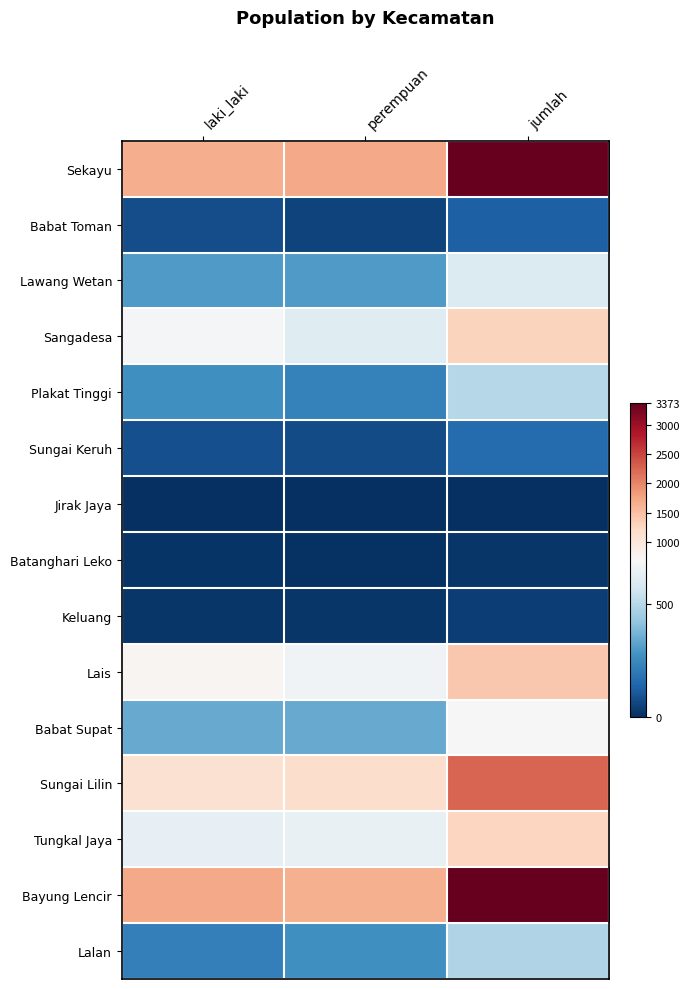

Reading left to right, list all the values displayed in this chart.

Sekayu: laki_laki=1673	perempuan=1700	jumlah=3373
Babat Toman: laki_laki=77	perempuan=51	jumlah=128
Lawang Wetan: laki_laki=300	perempuan=299	jumlah=599
Sangadesa: laki_laki=684	perempuan=609	jumlah=1293
Plakat Tinggi: laki_laki=268	perempuan=226	jumlah=494
Sungai Keruh: laki_laki=85	perempuan=72	jumlah=157
Jirak Jaya: laki_laki=0	perempuan=0	jumlah=0
Batanghari Leko: laki_laki=11	perempuan=7	jumlah=18
Keluang: laki_laki=20	perempuan=21	jumlah=41
Lais: laki_laki=742	perempuan=671	jumlah=1413
Babat Supat: laki_laki=346	perempuan=346	jumlah=692
Sungai Lilin: laki_laki=1095	perempuan=1167	jumlah=2262
Tungkal Jaya: laki_laki=638	perempuan=639	jumlah=1277
Bayung Lencir: laki_laki=1702	perempuan=1655	jumlah=3357
Lalan: laki_laki=217	perempuan=269	jumlah=486